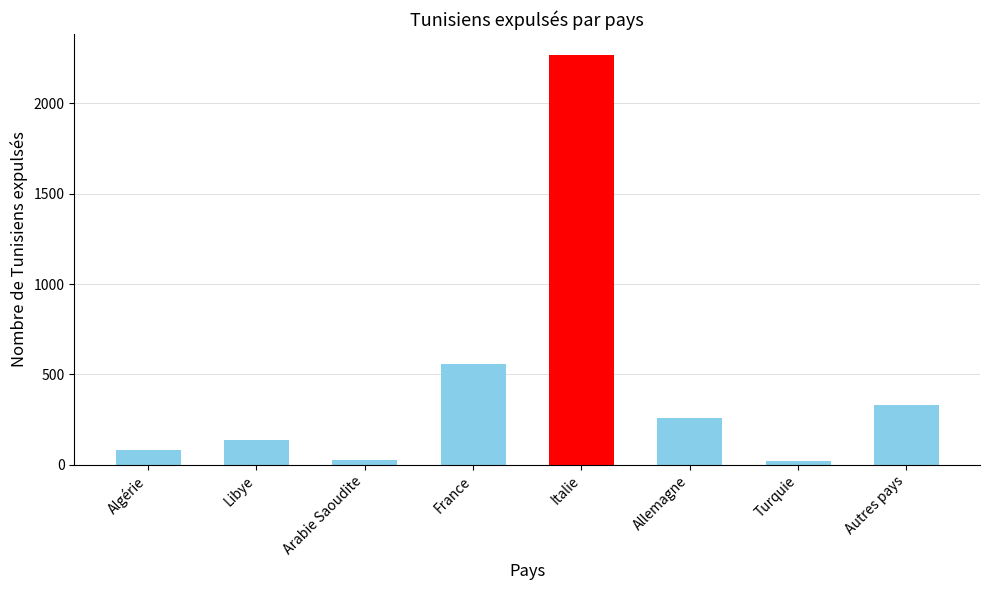

Which category has the highest value across all series?

Italie